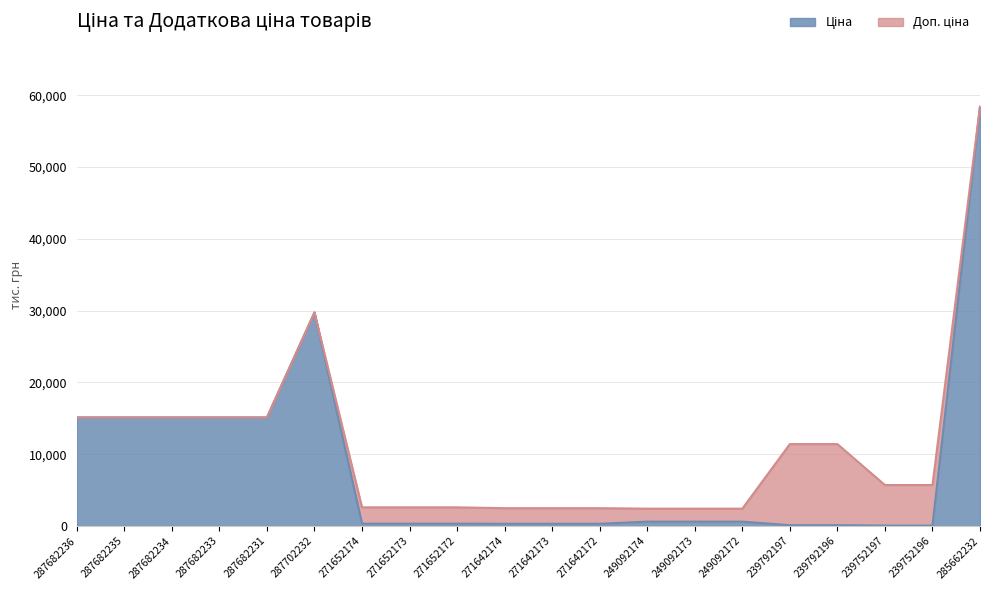

The value of Ціна at 285662232 is 58426.5. True or false?

True